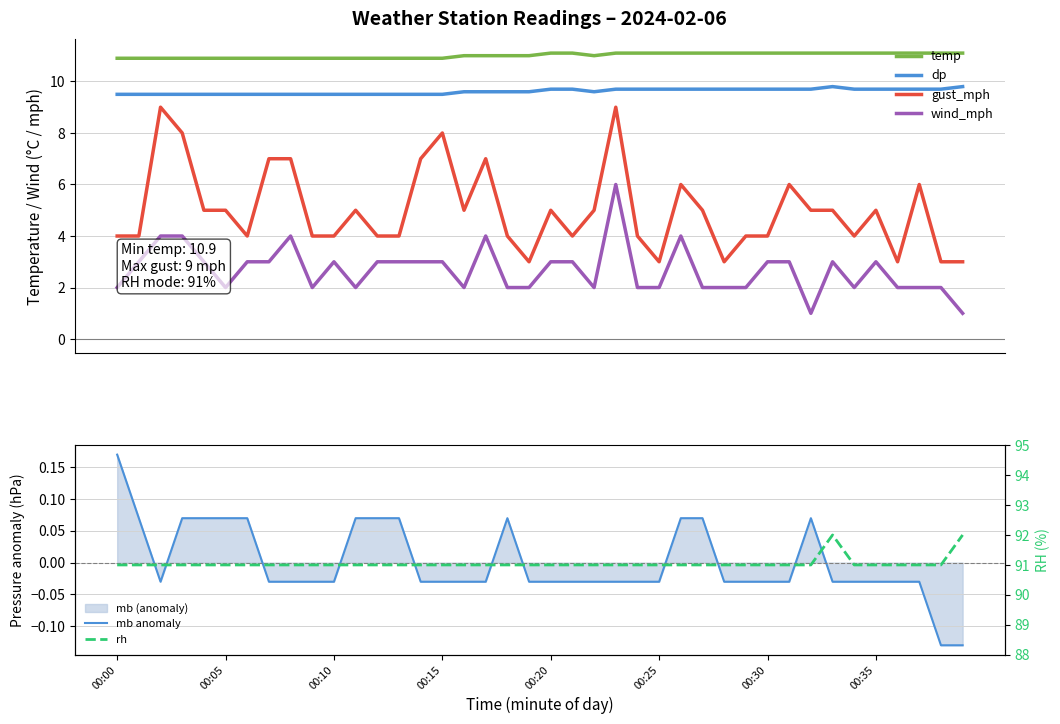

True or false: gust_mph and dp intersect in this chart.

False